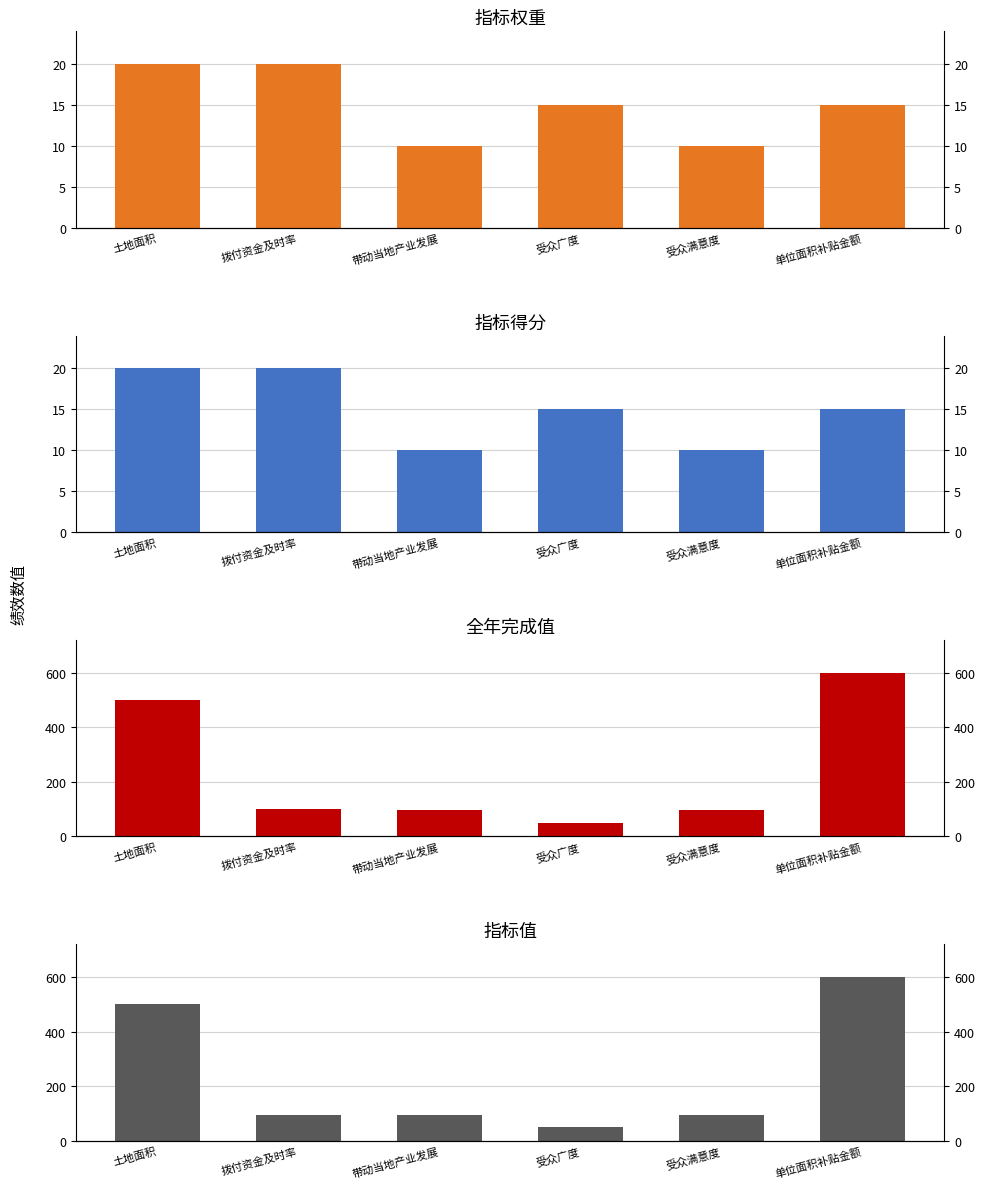

At which label is 指标值 closest to 325?

土地面积